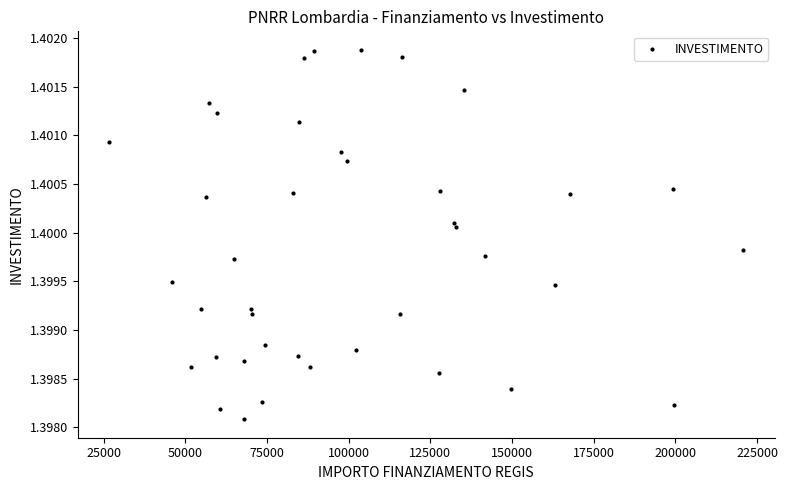

What is the range of X values (max minus min)?

193933.1